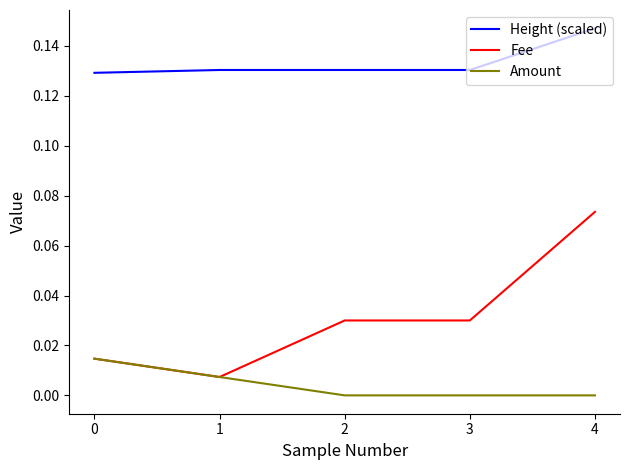

Is it true that Height (scaled) equals 0.2 at 2?

False